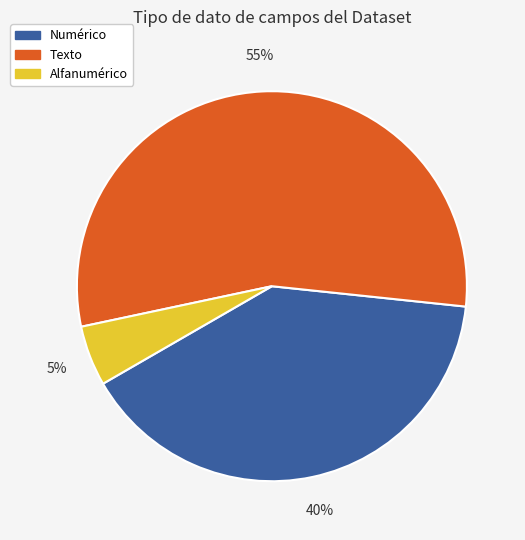

To the nearest percent, what is the average slice percentage?

33%